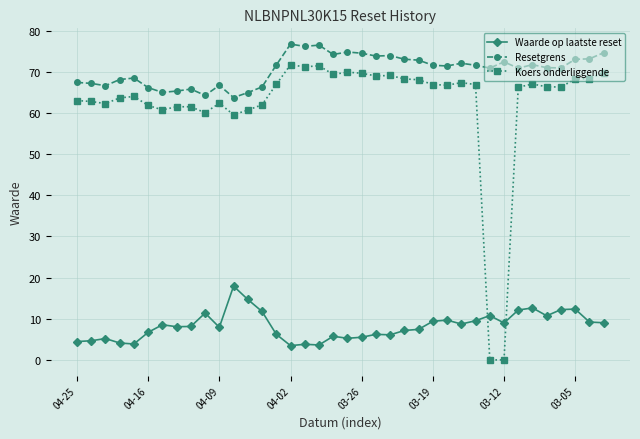

How many intersections are there between Waarde op laatste reset and Koers onderliggende?

2